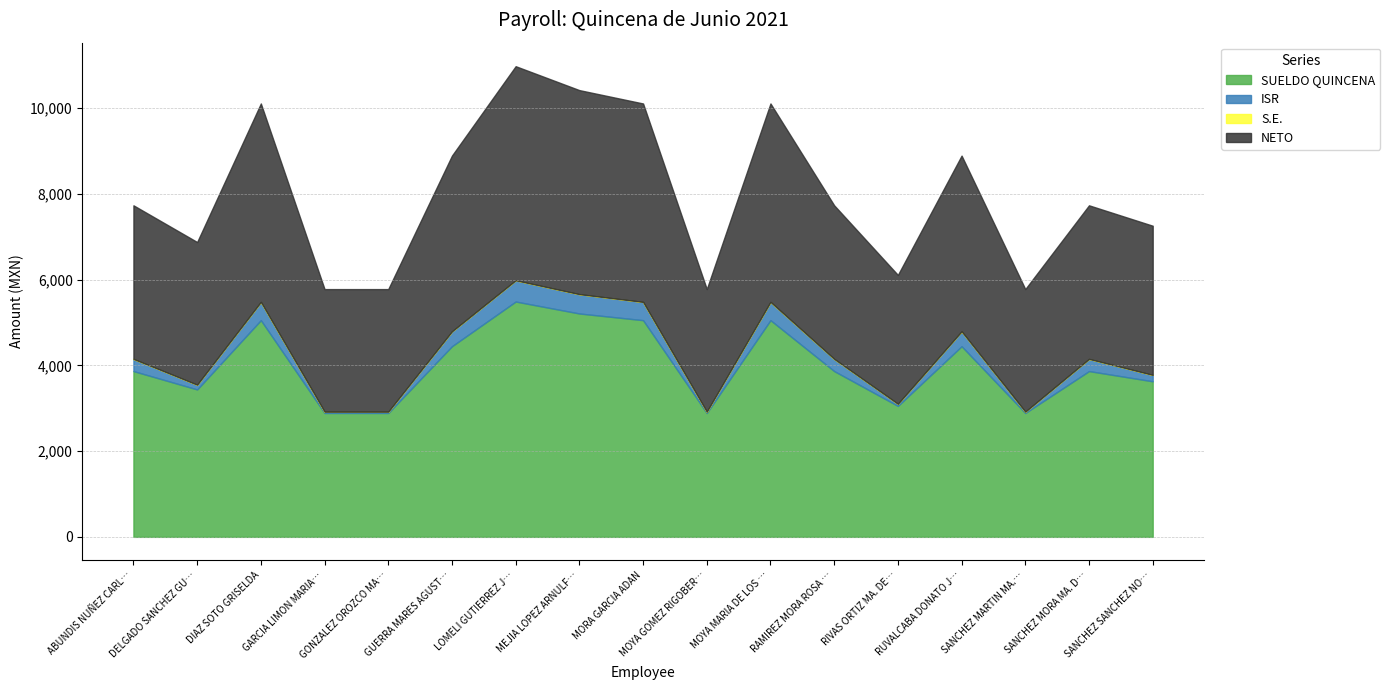

Reading right to left, what are all the values shown in this chart?

SUELDO QUINCENA: 3629.7	3867.9	2890.5	4447.8	3055.7	3867.9	5055.9	2890.5	5055.9	5211.7	5490.8	4447.8	2890.5	2890.5	5055.9	3439.5	3867.9
ISR: 149.1	283.8	30.2	346.9	48.2	283.8	425.8	30.2	425.8	450.8	495.4	346.9	30.2	30.2	425.8	110.5	283.8
S.E.: 0.0	0.0	0.0	0.0	0.0	0.0	0.0	0.0	0.0	0.0	0.0	0.0	0.0	0.0	0.0	0.0	0.0
NETO: 3480.6	3584.0	2860.3	4100.9	3007.5	3584.0	4630.0	2860.3	4630.0	4760.9	4995.4	4100.9	2860.3	2860.3	4630.0	3329.0	3584.0